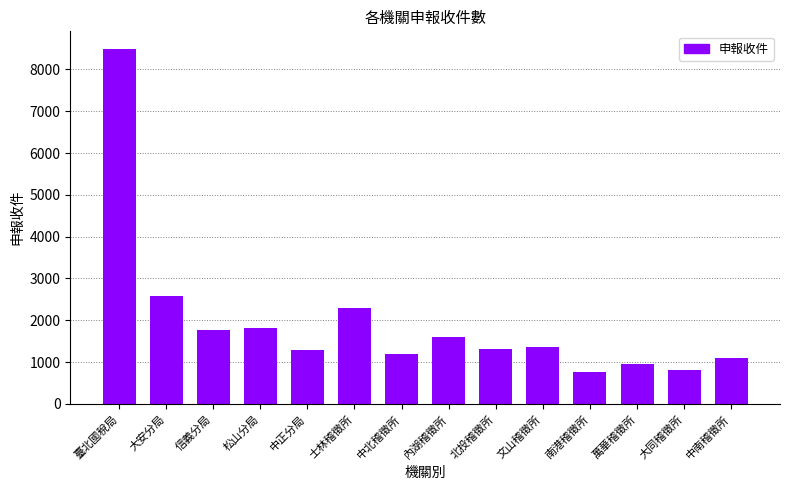

How many categories are shown in the chart?

14